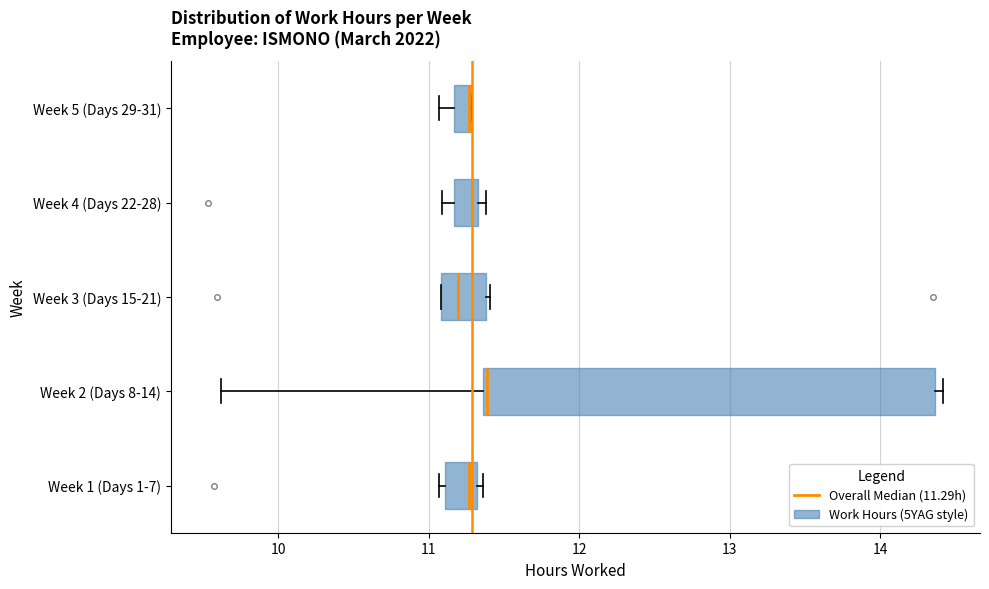

Where is the left edge of the box for Week 2 (Days 8-14) on the x-axis? The values are not printed on the chart, so give them approximately, as read against the axis.

11.4